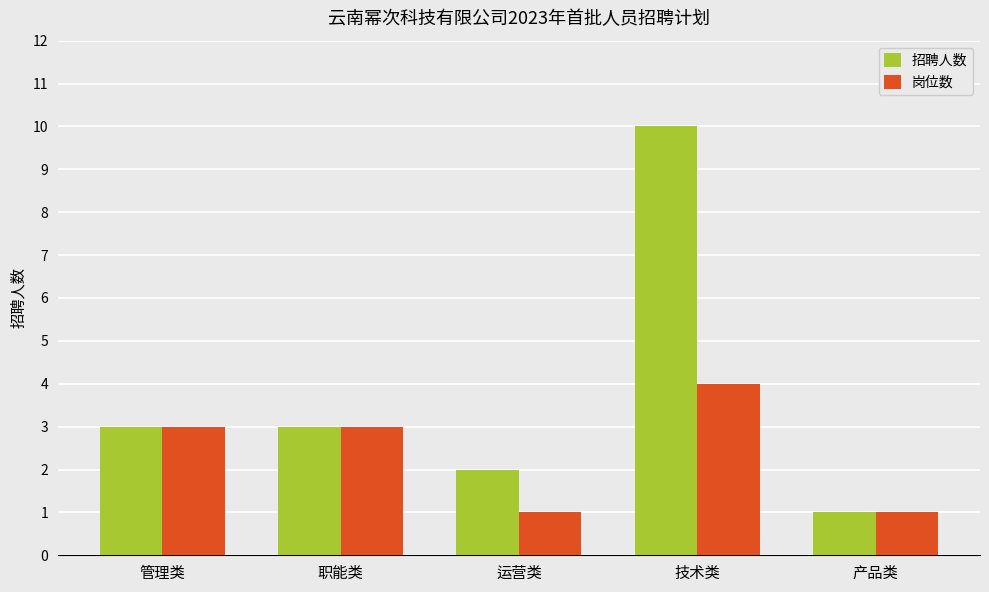

Reading left to right, extract all data points from this chart.

招聘人数: 管理类=3	职能类=3	运营类=2	技术类=10	产品类=1
岗位数: 管理类=3	职能类=3	运营类=1	技术类=4	产品类=1